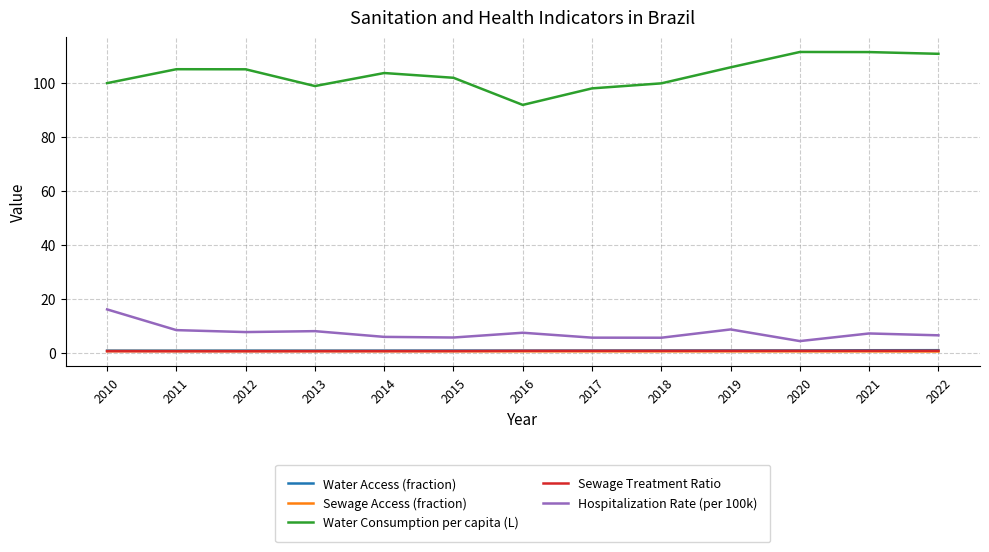

What is the minimum value for Water Consumption per capita (L)?

91.7